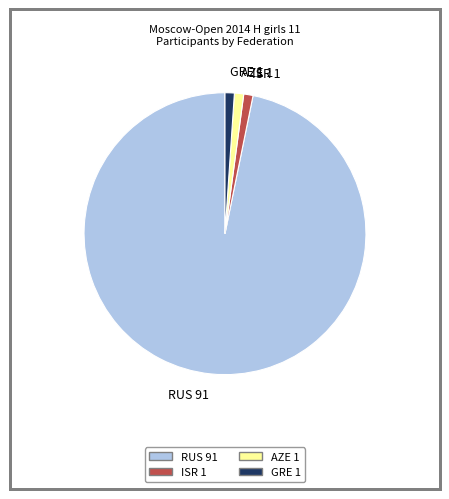

Is it true that AZE is 1% of the pie?

True